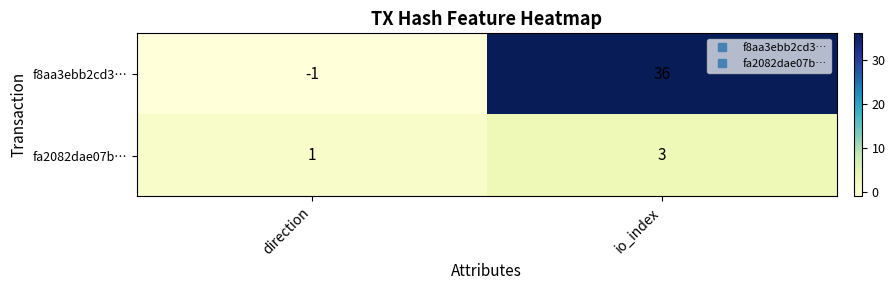

Which series has the widest spread of values?

f8aa3ebb2cd3…